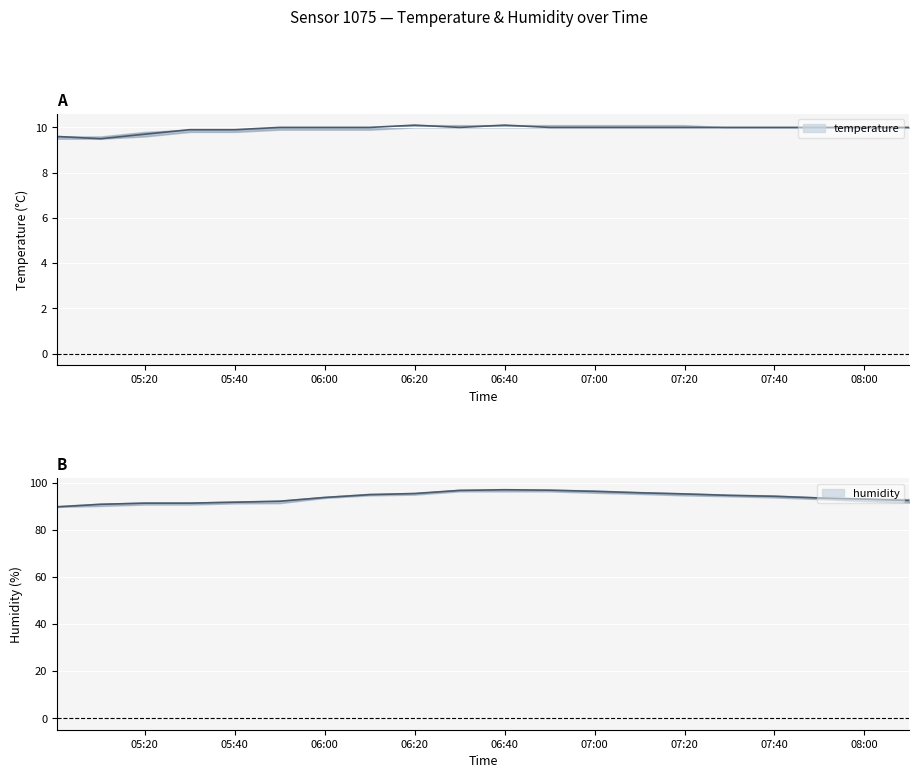

At which label does temperature_upper reach its minimum?

2023-12-28T05:00:28